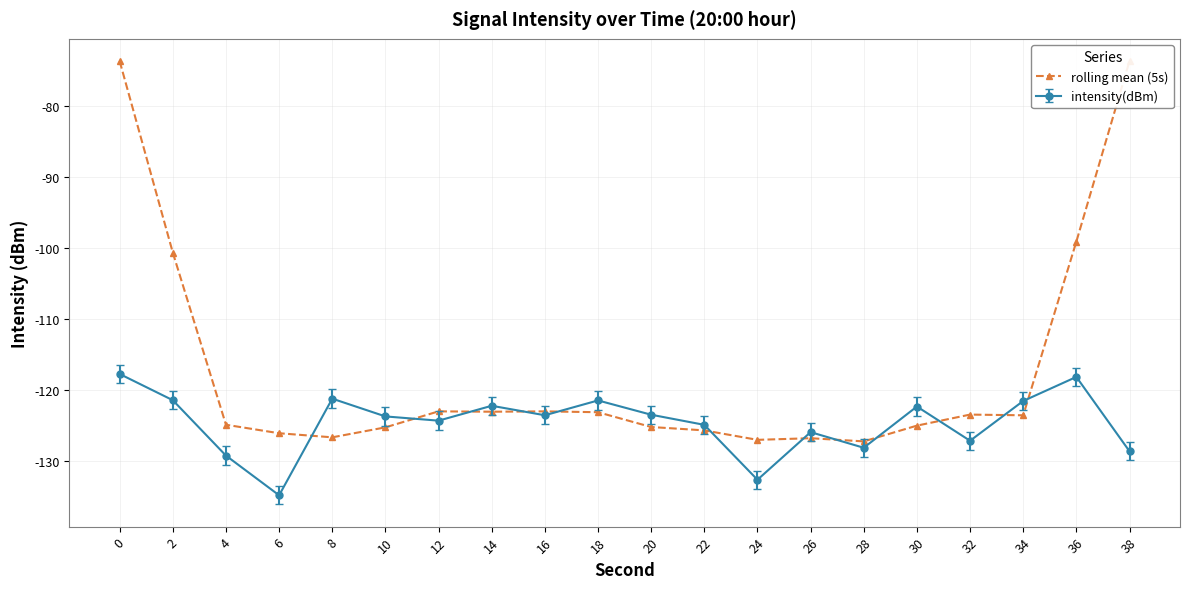

Reading left to right, list all the values displayed in this chart.

0=-73.6	2=-100.6	4=-124.8	6=-126.0	8=-126.6	10=-125.2	12=-122.9	14=-123.0	16=-123.0	18=-123.1	20=-125.2	22=-125.6	24=-127.0	26=-126.7	28=-127.2	30=-125.0	32=-123.4	34=-123.5	36=-99.0	38=-73.6